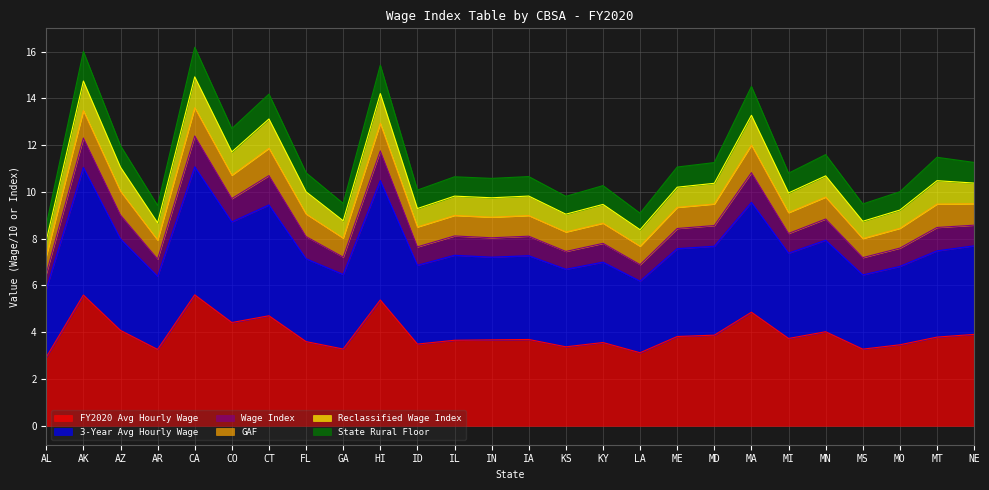

In State Rural Floor, how many points are higher than both neighbors (excluding endpoints)?

10